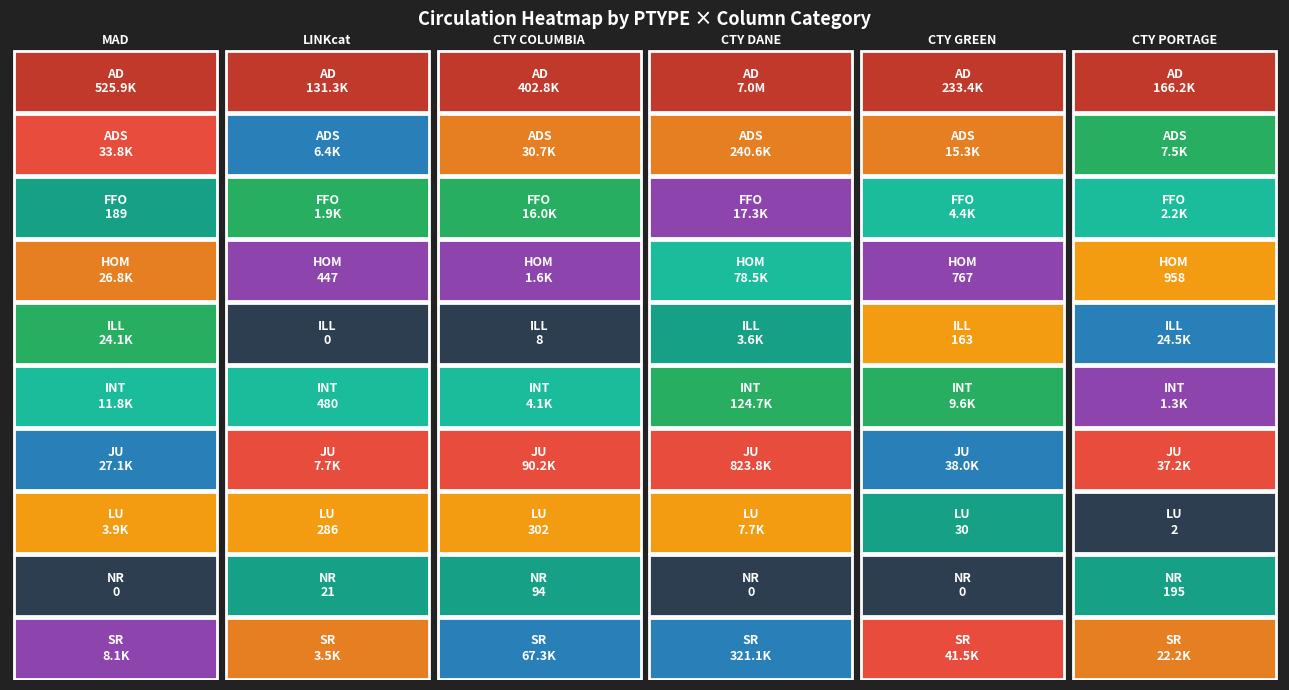

Which series has the largest total across all categories?

AD